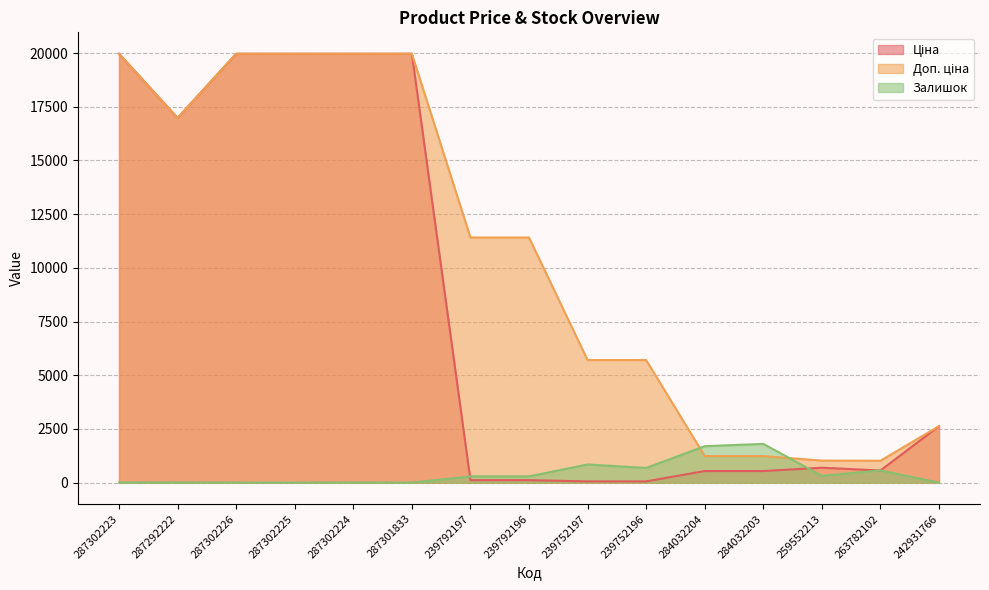

True or false: Доп. ціна has a value of 823.1 at 284032204.

False